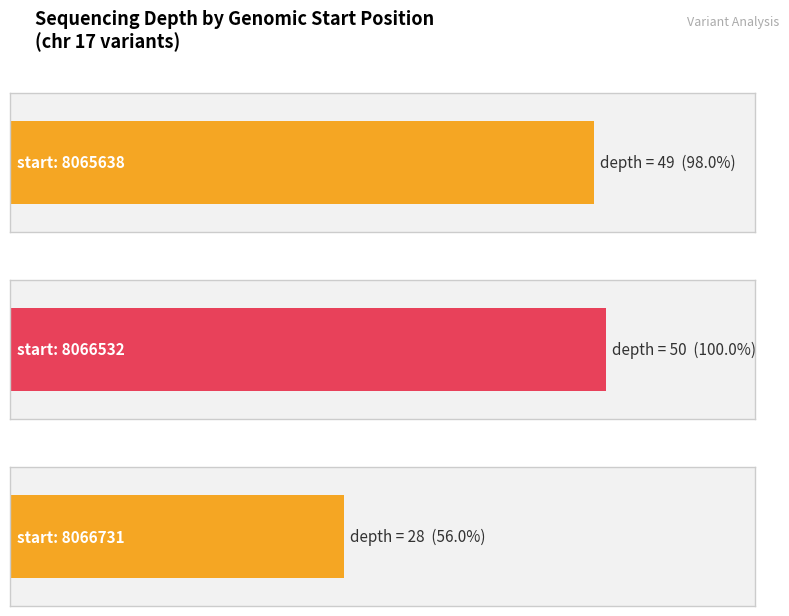

What is the sum of the values at 8065638 and 8066532?

99